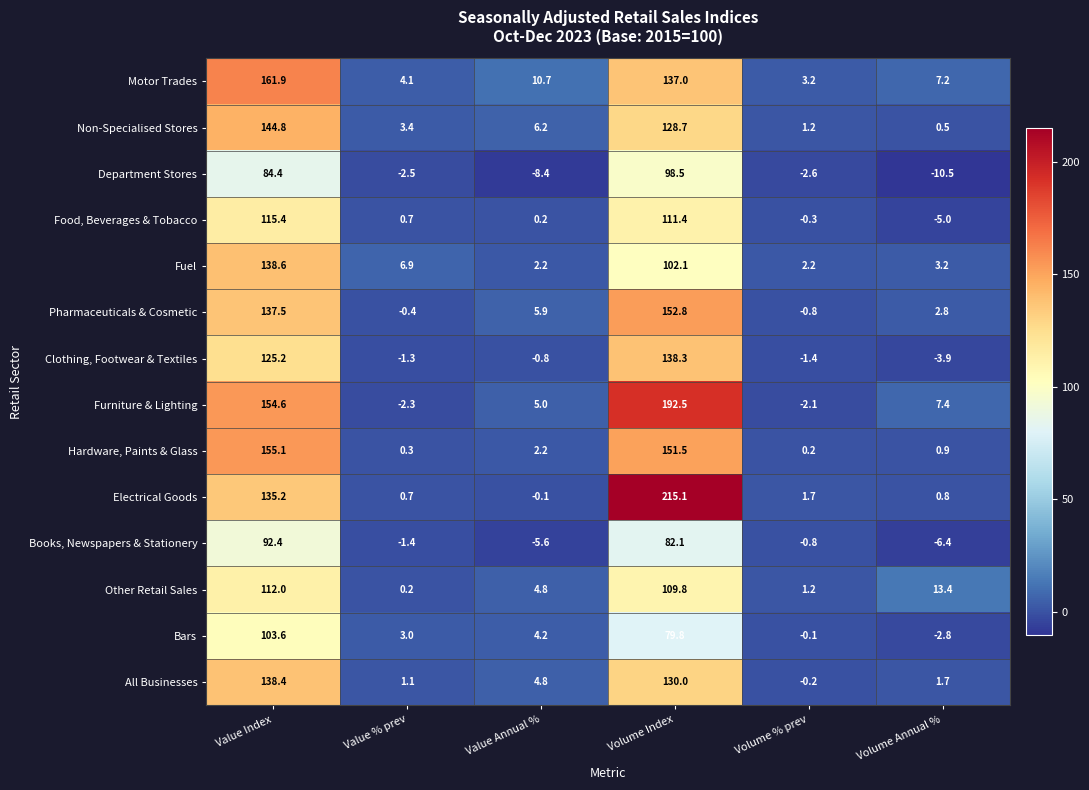

What is the spread (max minus min) of values at Value % prev?

9.4